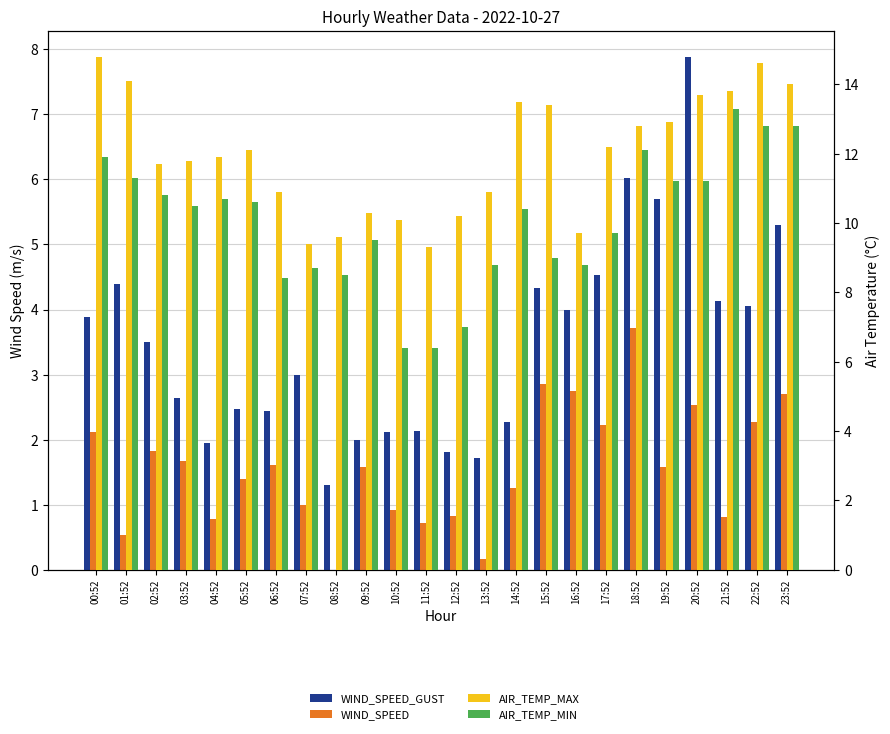

Rank the series at 01:52 from lowest to highest value.

WIND_SPEED, WIND_SPEED_GUST, AIR_TEMP_MIN, AIR_TEMP_MAX